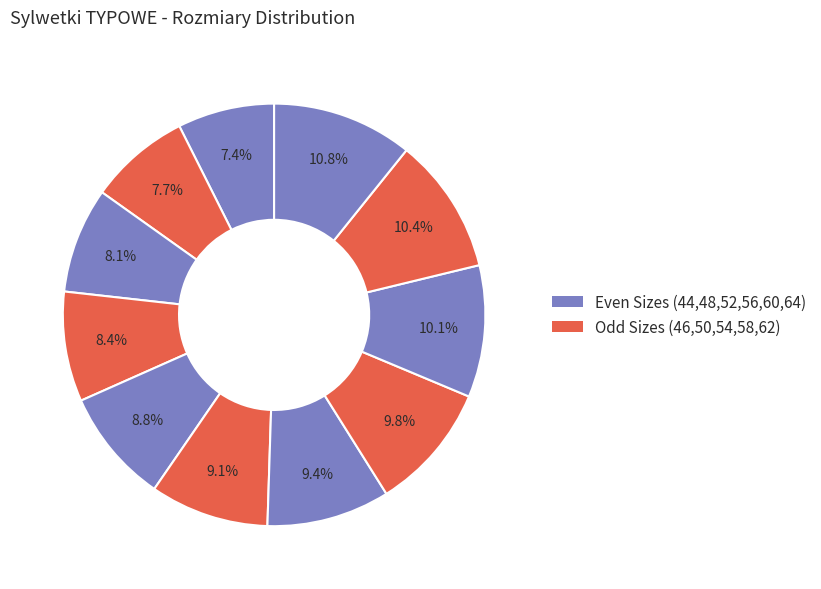

To the nearest percent, what is the difference between the largest and smallest slice percentages?

3%